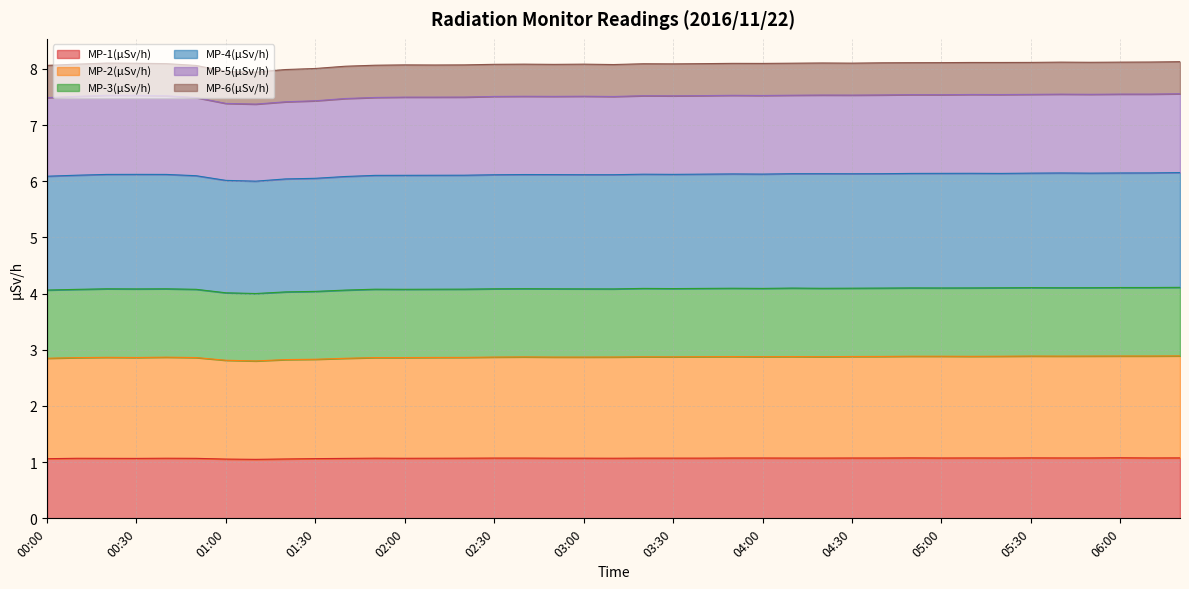

How many lines are shown in the chart?

6